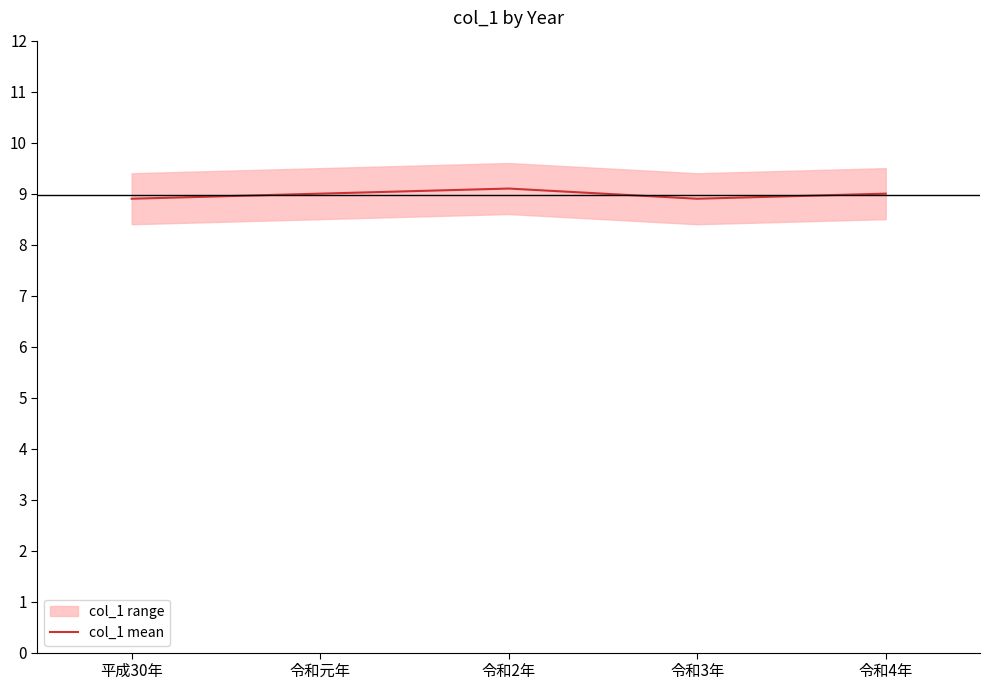

List the labels in order of value, smallest first.

平成30年, 令和3年, 令和元年, 令和4年, 令和2年